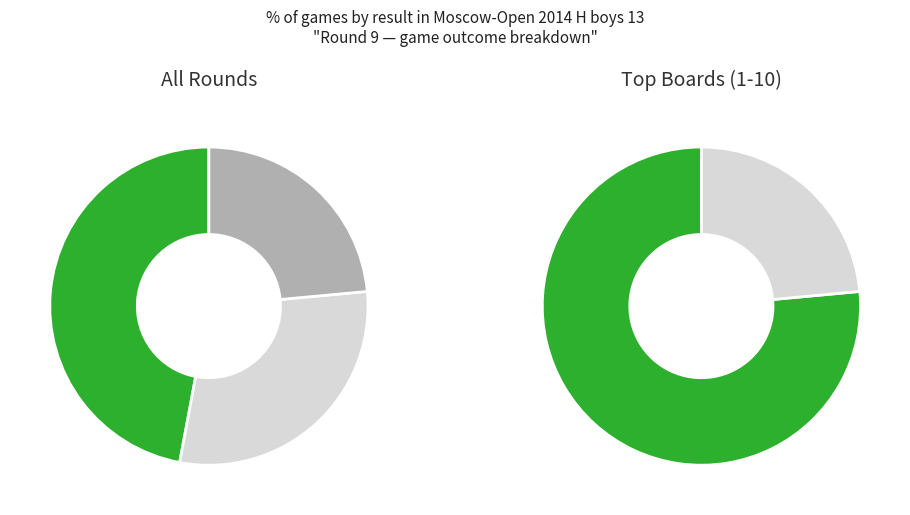

What is the smallest slice in the pie chart?

0 - 1